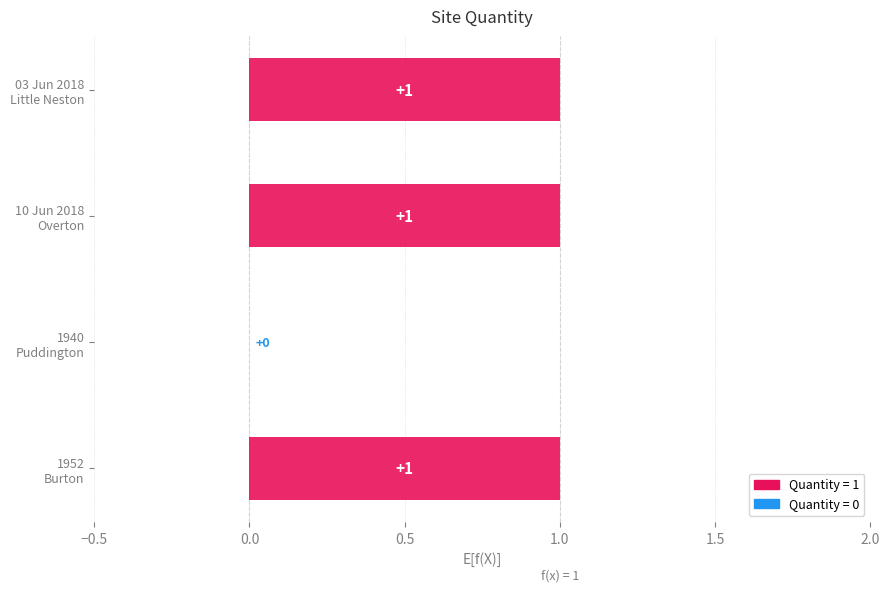

Is it true that the value at 10 Jun 2018
Overton is 1?

True